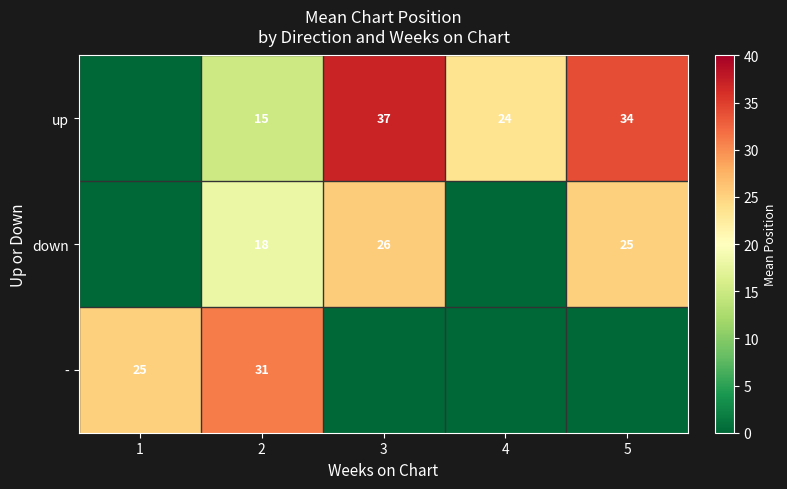

True or false: - has a value of 13 at 1.

False